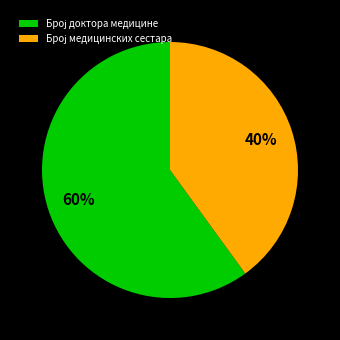

Is there any slice that represents more than half of the pie?

Yes